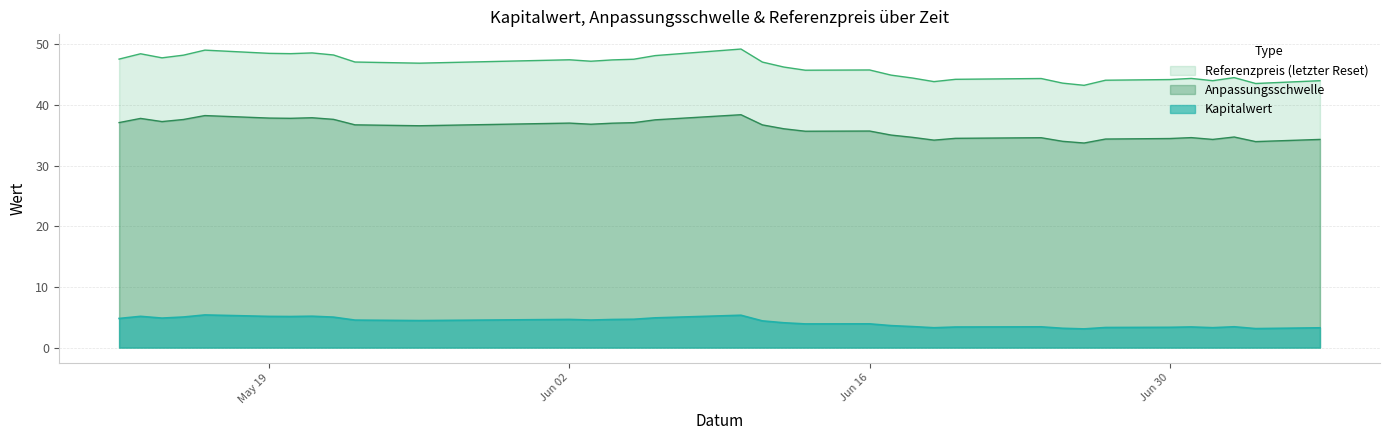

What is the total value across all series at 2025-06-02?

89.1